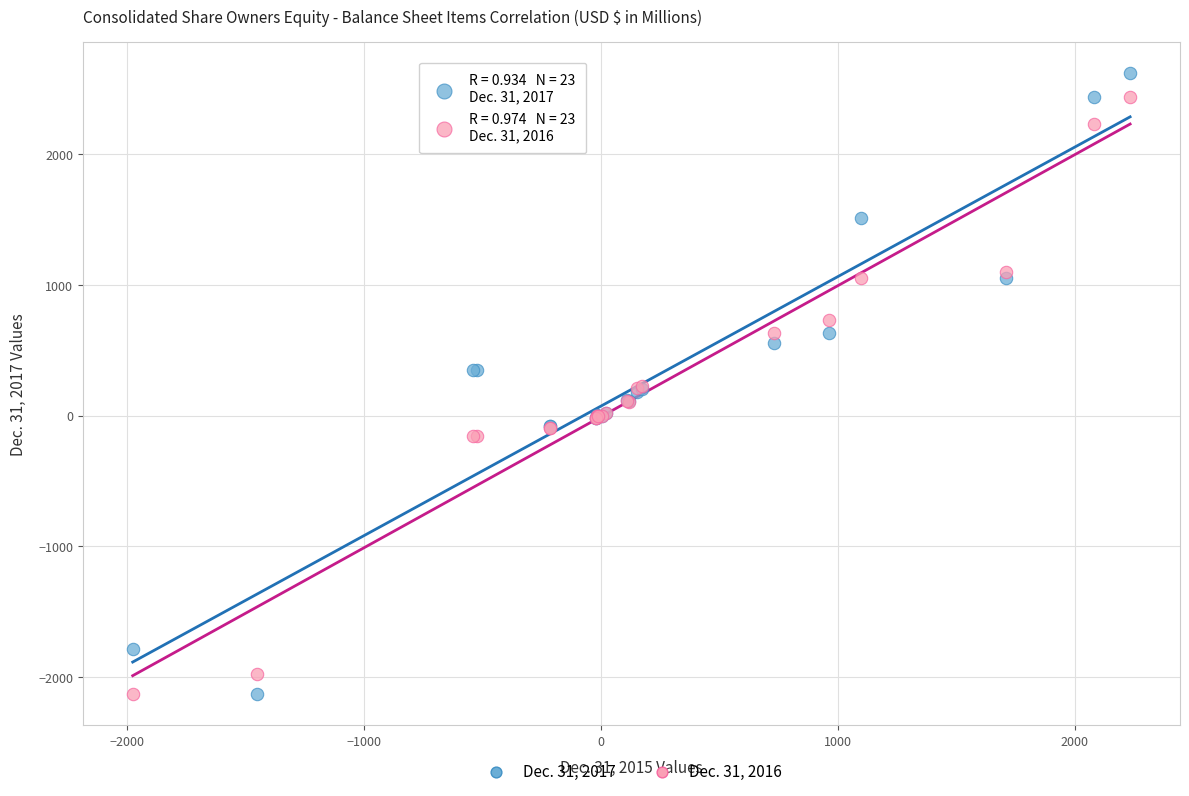

What is the X range (max minus min) for the scatter plot?

4209